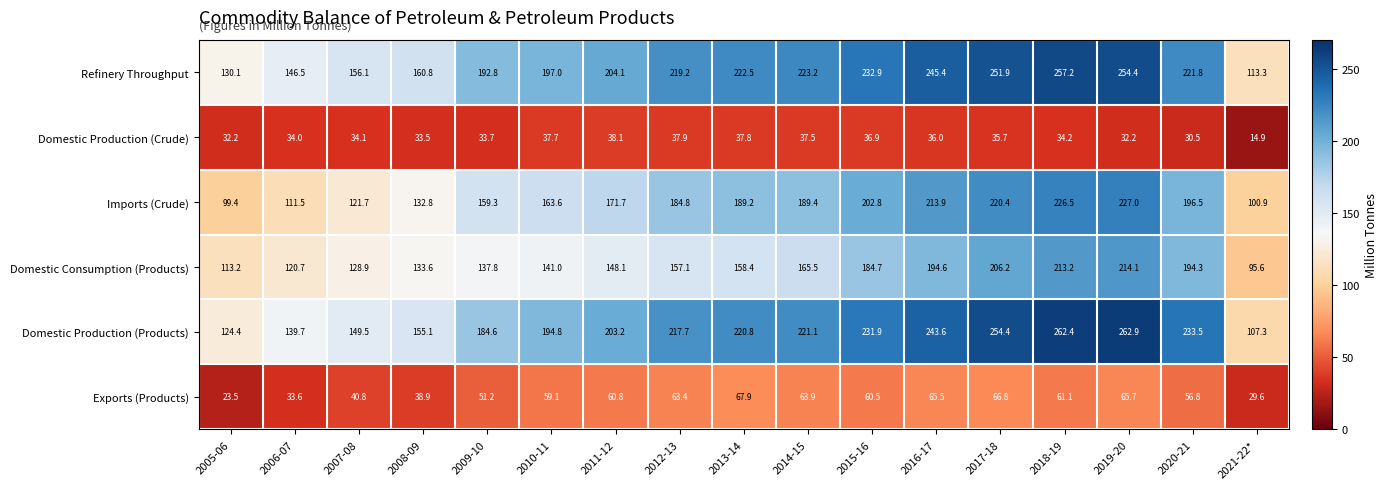

What is the difference between the highest and lowest values at 2015-16?

196.0